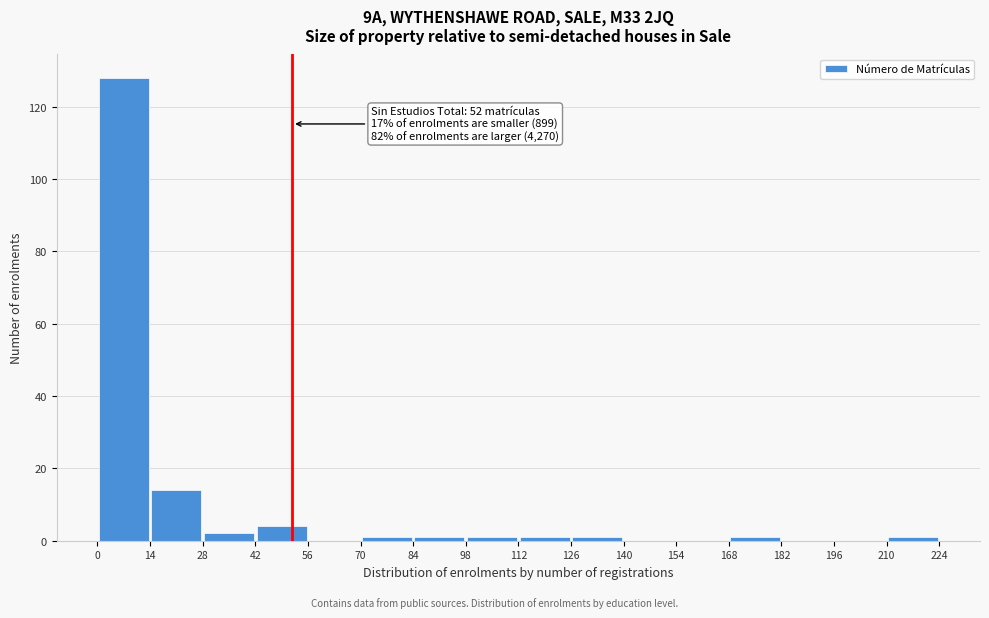

Over which range of the x-axis is the bar tallest?

0 to 14